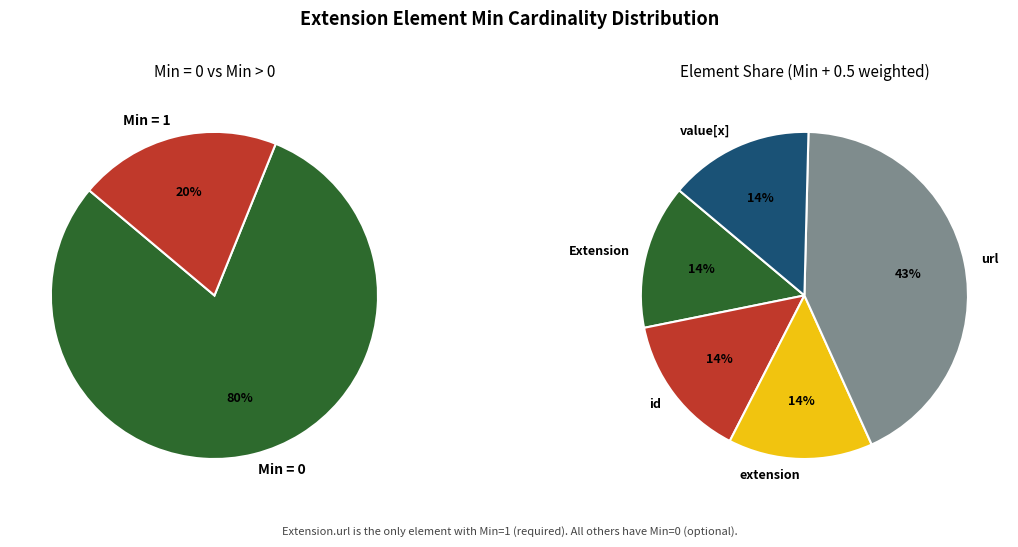

How many slices are in this pie chart?

5